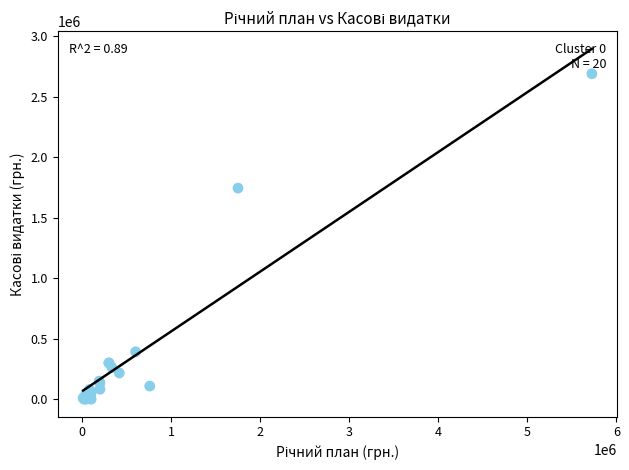

What Y value in the scatter plot is closest to 1346003?

1746000.0